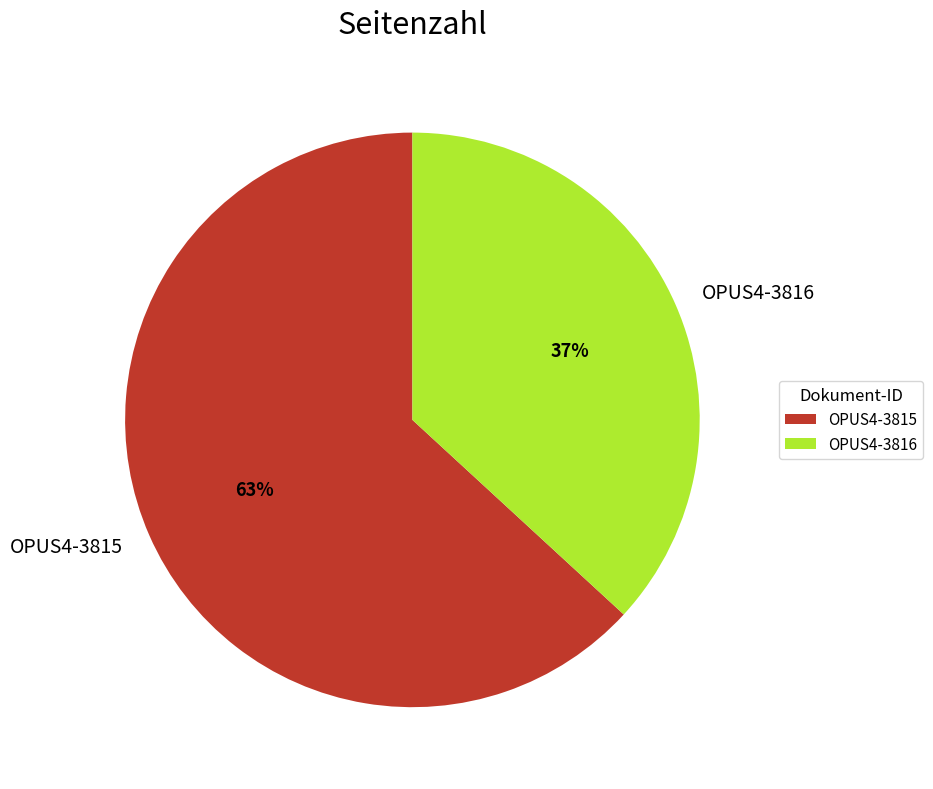

Which slice is the smallest?

OPUS4-3816